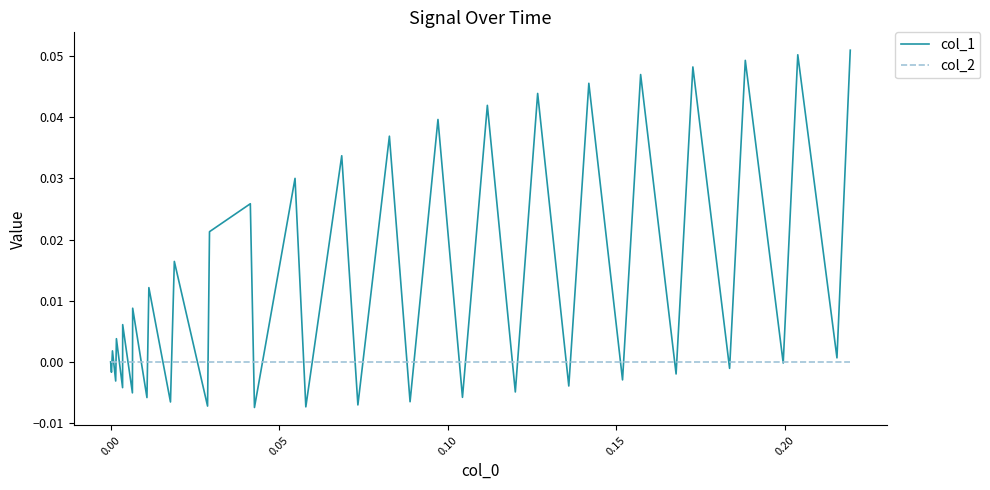

Which series has the widest spread of values?

col_1